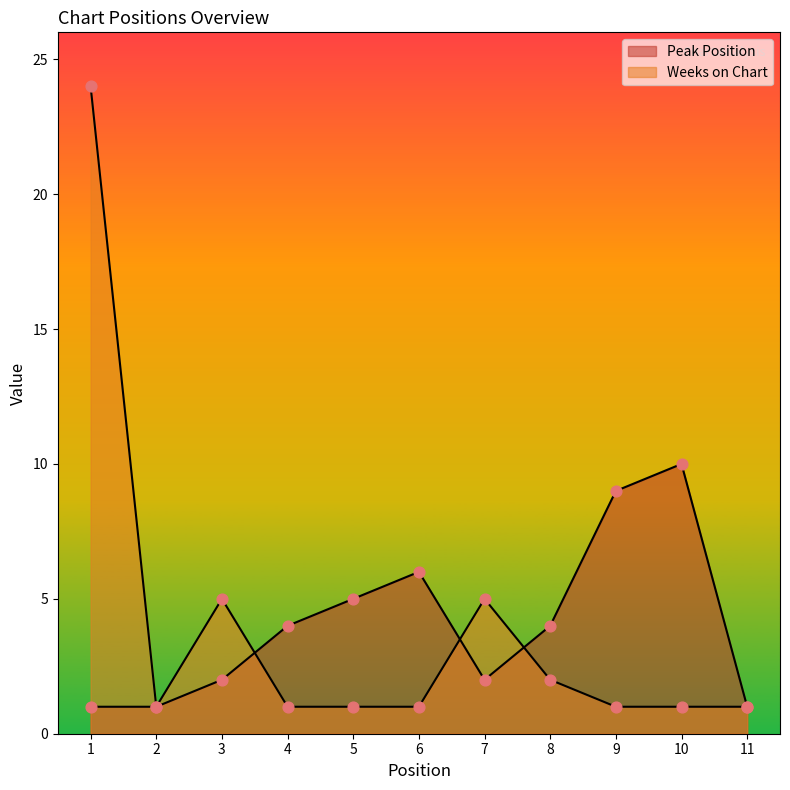

At which category is the sum across all series the highest?

1